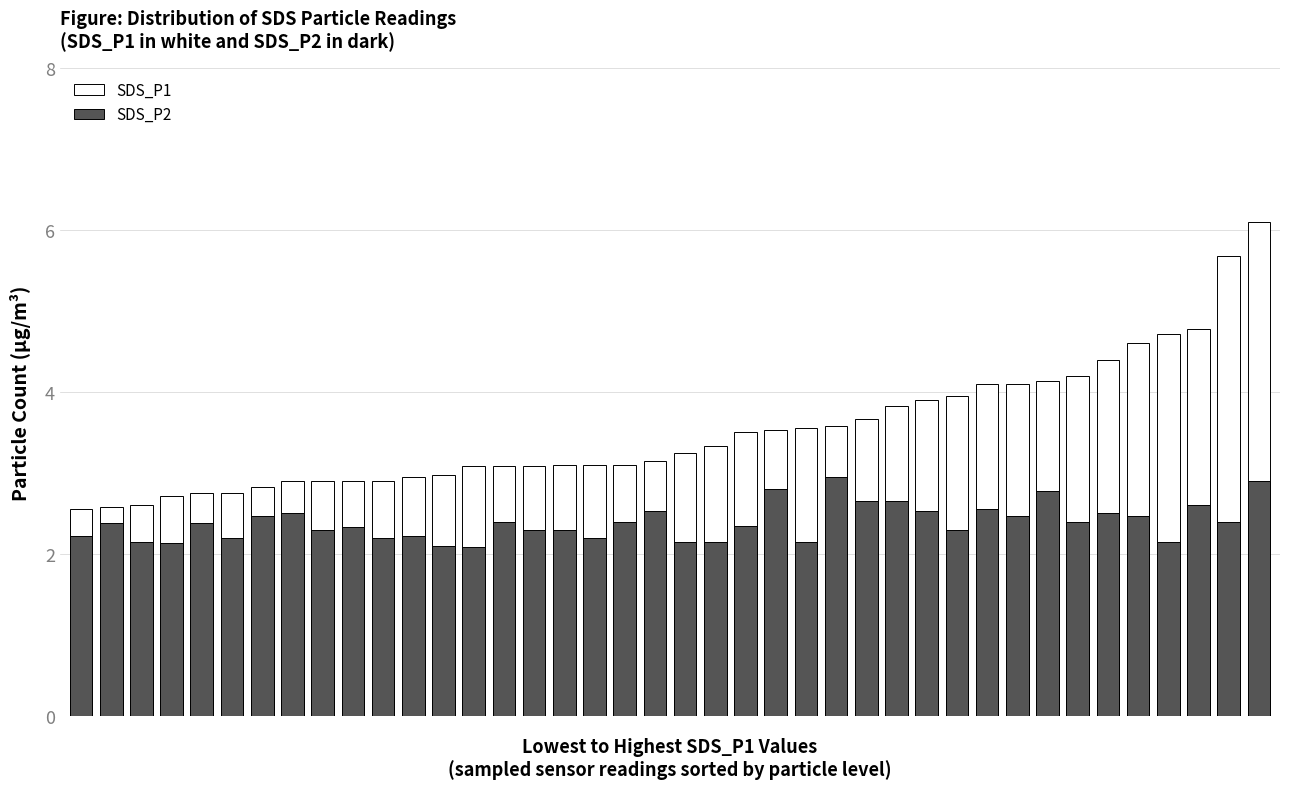

Read the SDS_P1 value at 27.

3.8